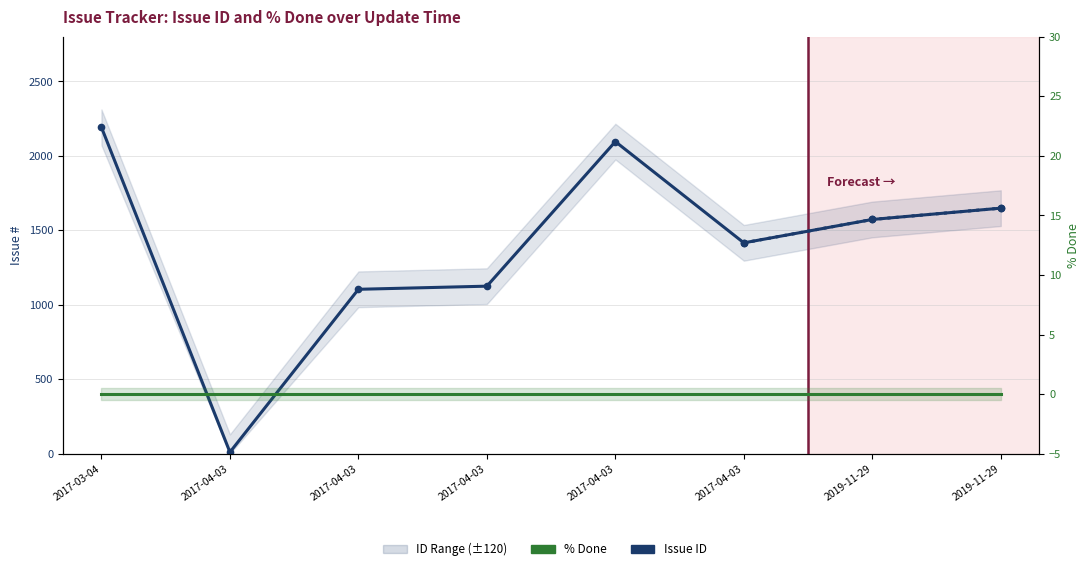

Count the number of data series in this chart.

2